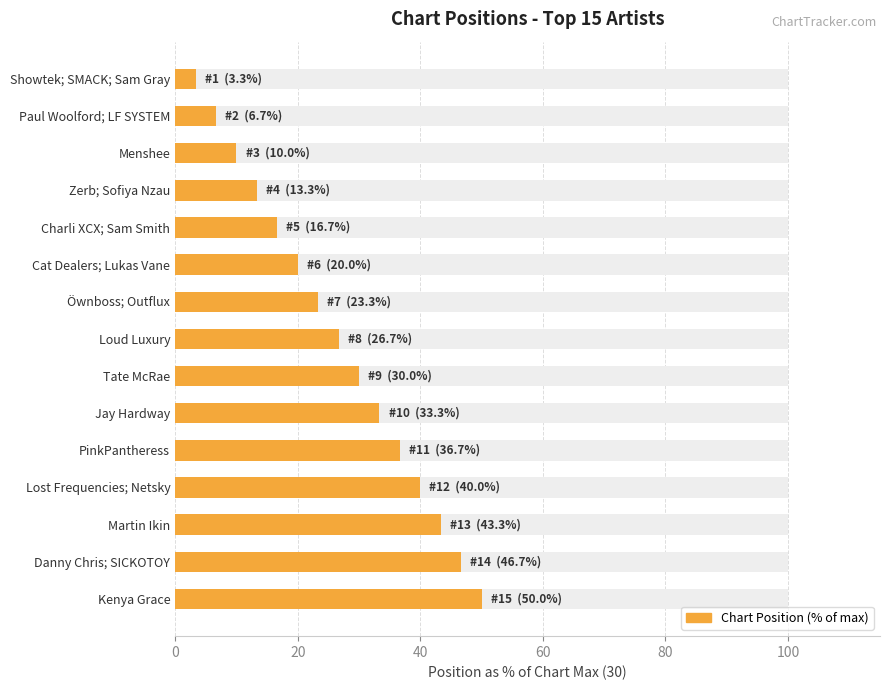

How many series are shown in this chart?

1